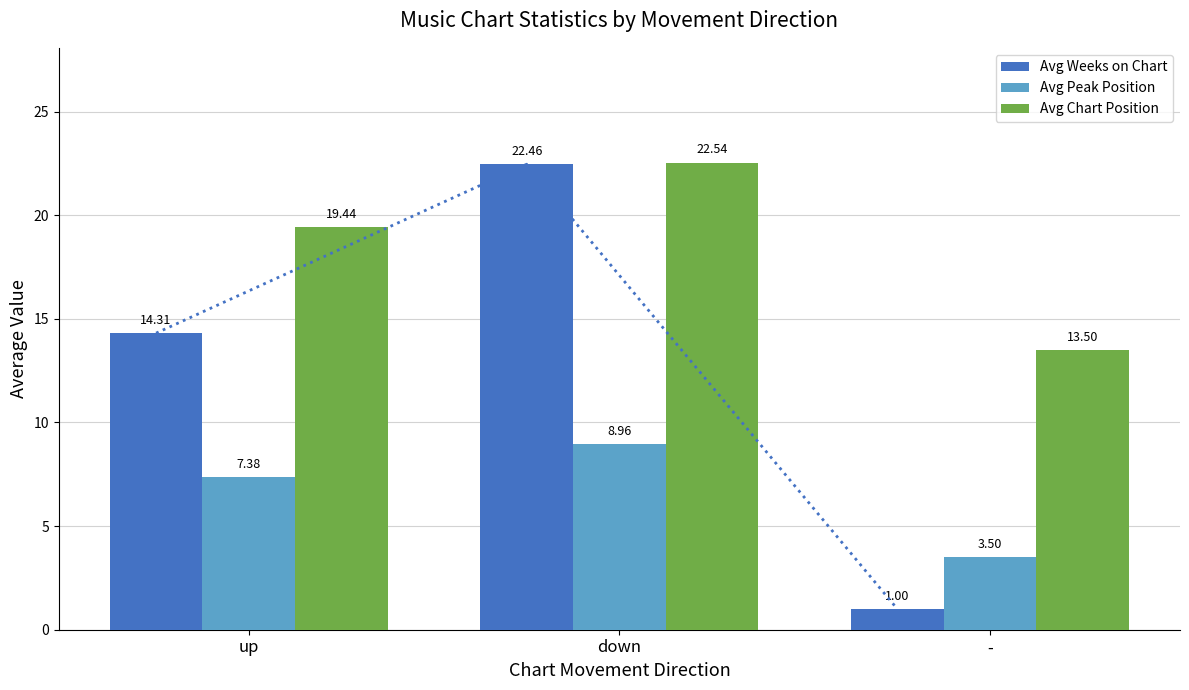

True or false: Avg Chart Position has a value of 9.8 at up.

False